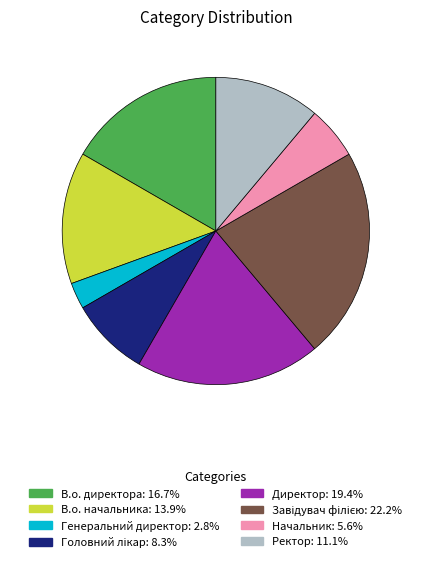

Which category has the smallest portion of the pie?

Генеральний директор